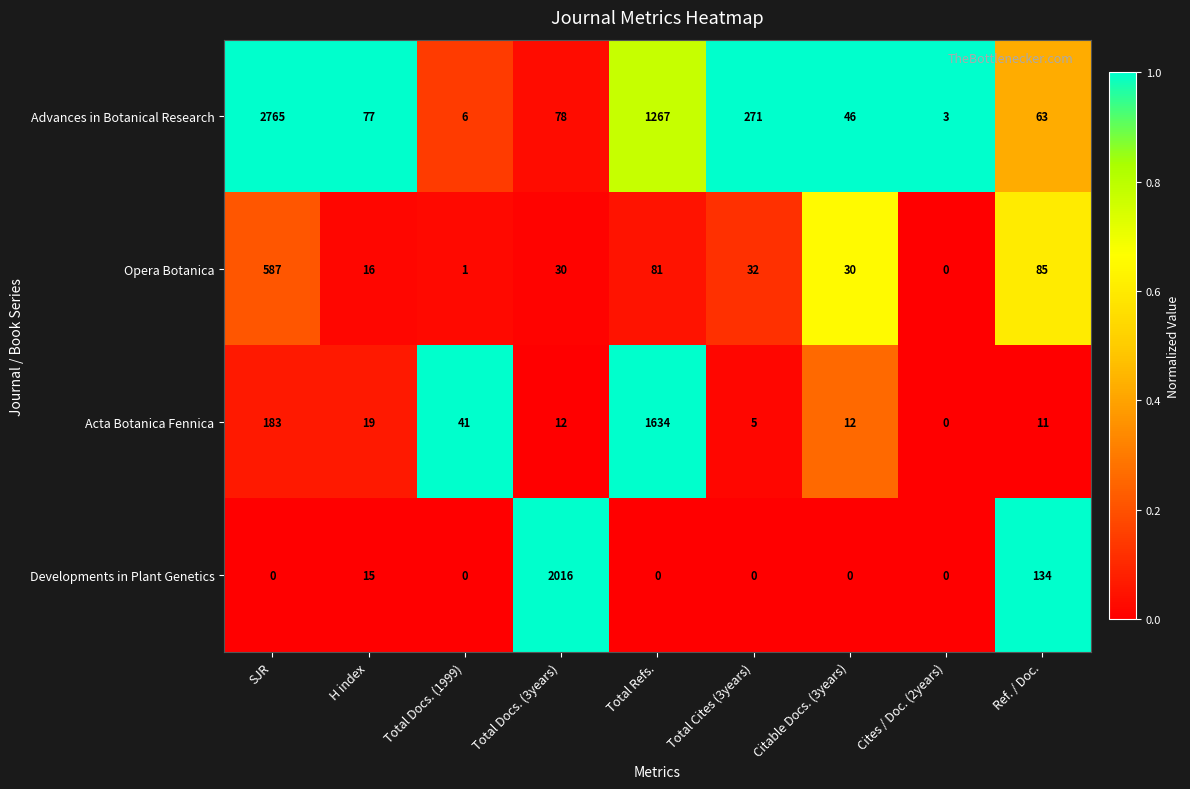

Which series has the widest spread of values?

Advances in Botanical Research